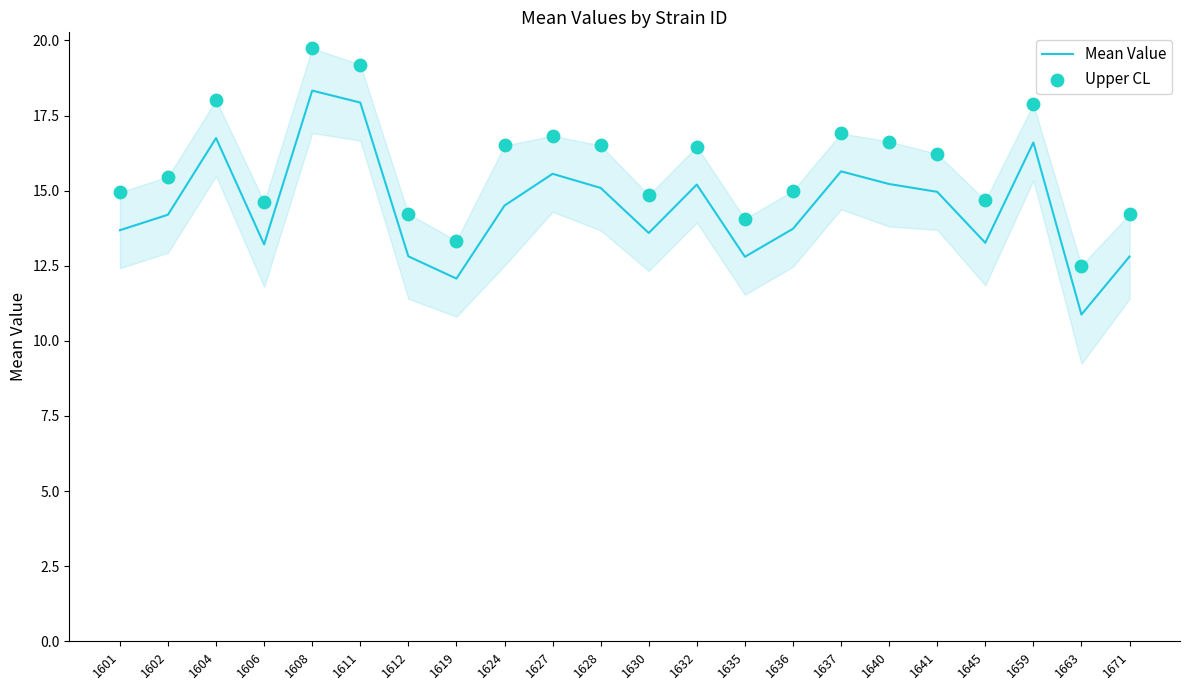

Which series contains the highest Y value?

Upper CL